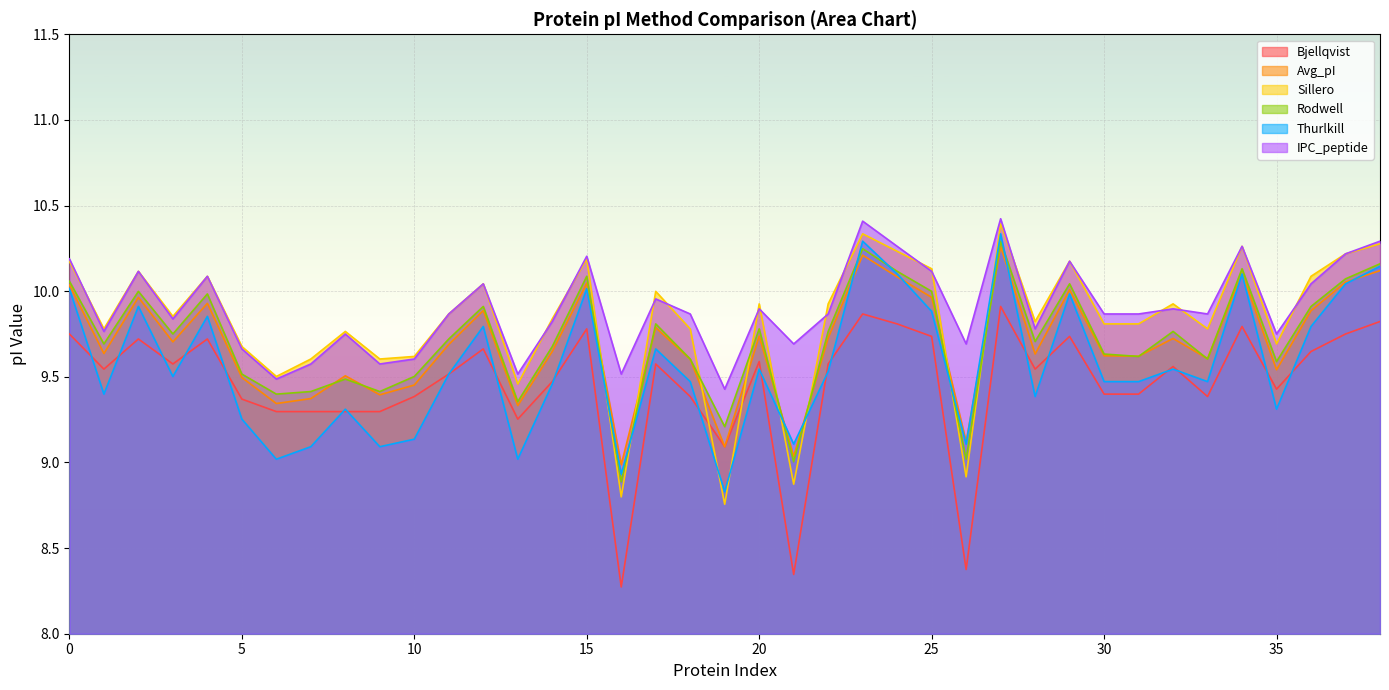

At how many categories does at least one series exceed 8?

39